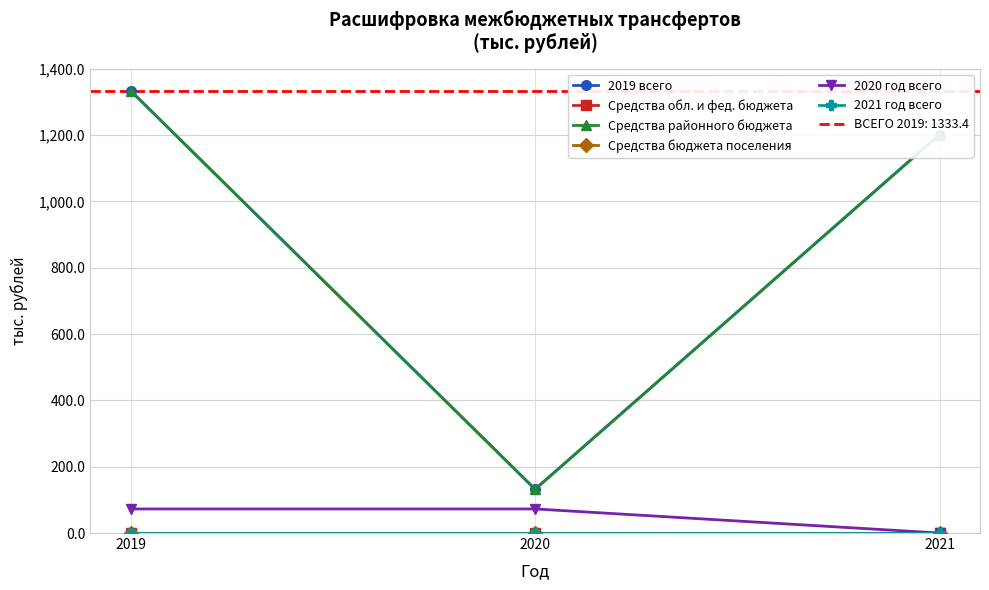

What is the sum of all 2020 год всего values?

145.2